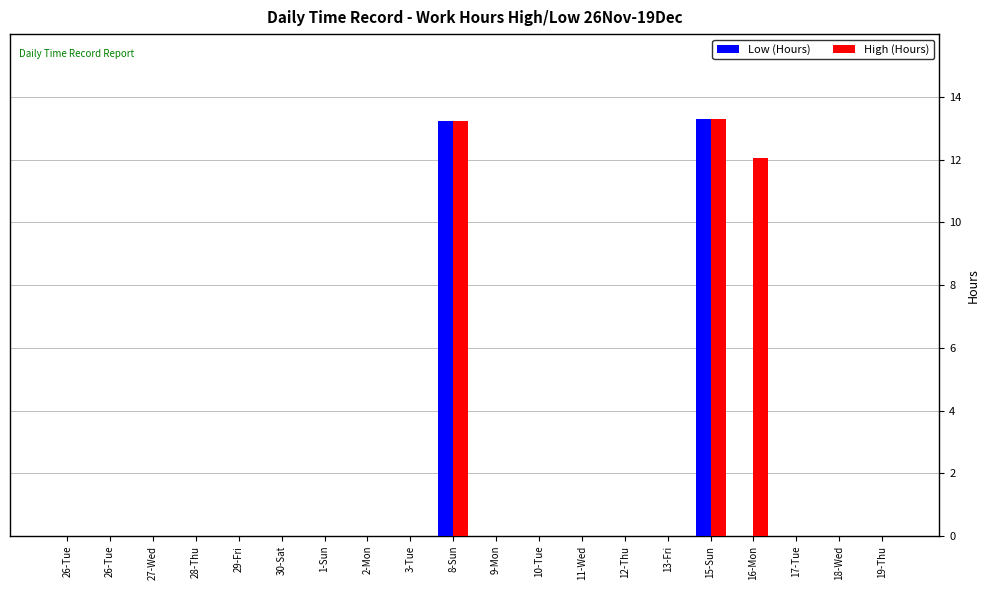

Reading left to right, list all the values displayed in this chart.

Low (Hours): 26-Tue=0.0	26-Tue=0.0	27-Wed=0.0	28-Thu=0.0	29-Fri=0.0	30-Sat=0.0	1-Sun=0.0	2-Mon=0.0	3-Tue=0.0	8-Sun=13.2	9-Mon=0.0	10-Tue=0.0	11-Wed=0.0	12-Thu=0.0	13-Fri=0.0	15-Sun=13.3	16-Mon=0.0	17-Tue=0.0	18-Wed=0.0	19-Thu=0.0
High (Hours): 26-Tue=0.0	26-Tue=0.0	27-Wed=0.0	28-Thu=0.0	29-Fri=0.0	30-Sat=0.0	1-Sun=0.0	2-Mon=0.0	3-Tue=0.0	8-Sun=13.2	9-Mon=0.0	10-Tue=0.0	11-Wed=0.0	12-Thu=0.0	13-Fri=0.0	15-Sun=13.3	16-Mon=12.1	17-Tue=0.0	18-Wed=0.0	19-Thu=0.0